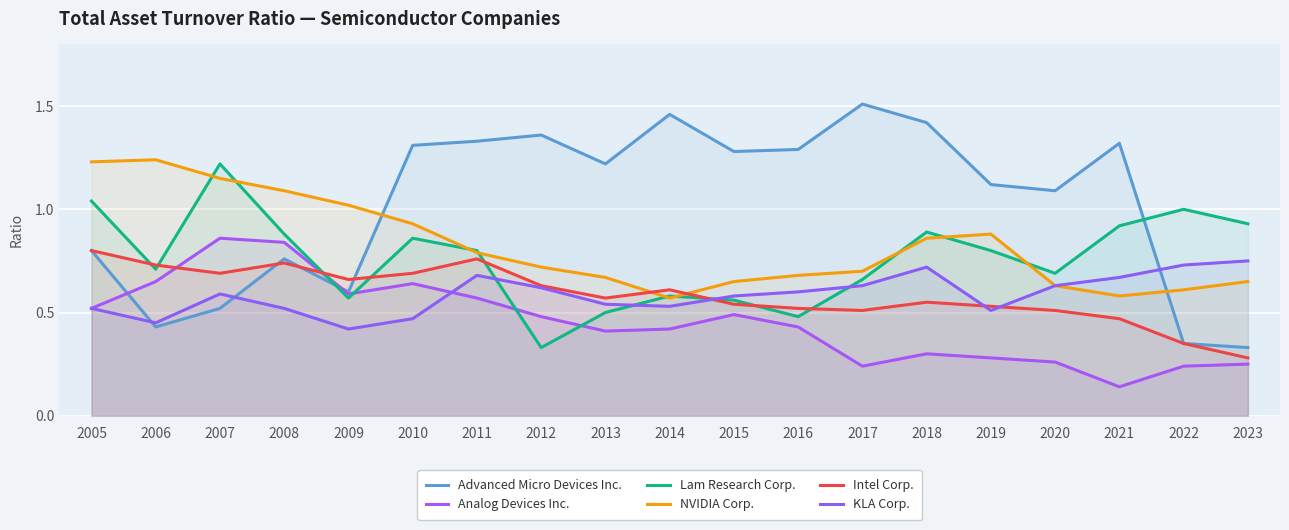

What is the difference between the maximum and minimum values in the Analog Devices Inc. series?

0.7